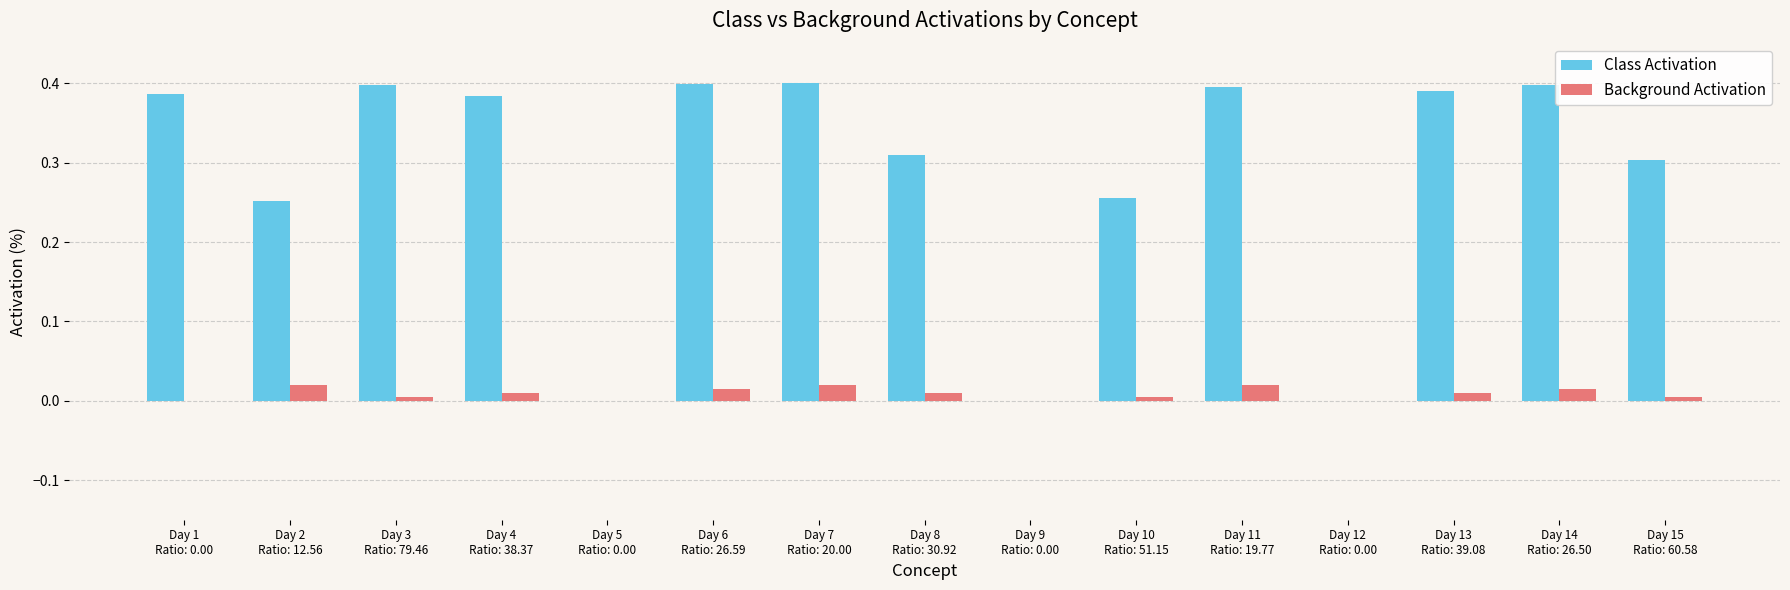

What is the sum of all Class Activation values?

4.3